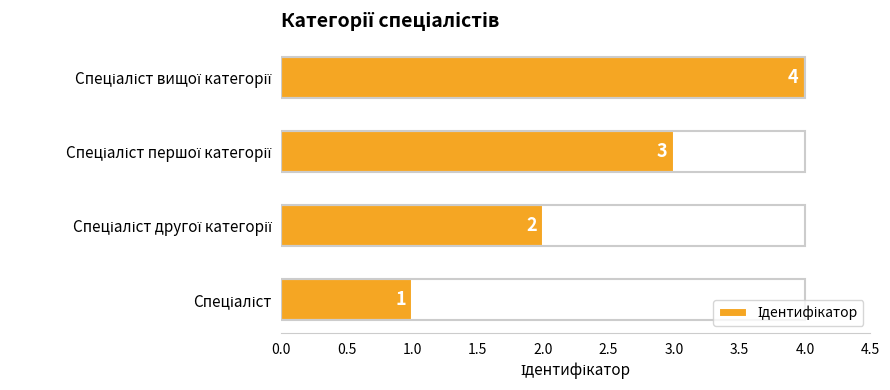

What is the sum of all values?

10